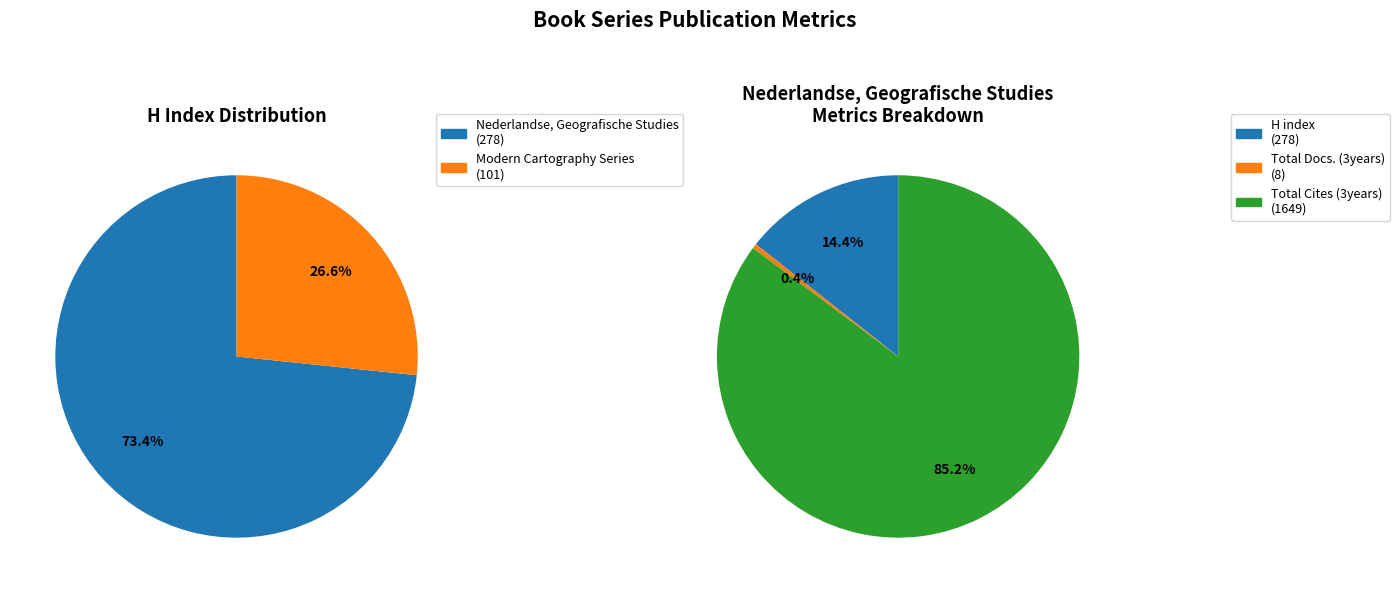

How many segments does this pie chart have?

2